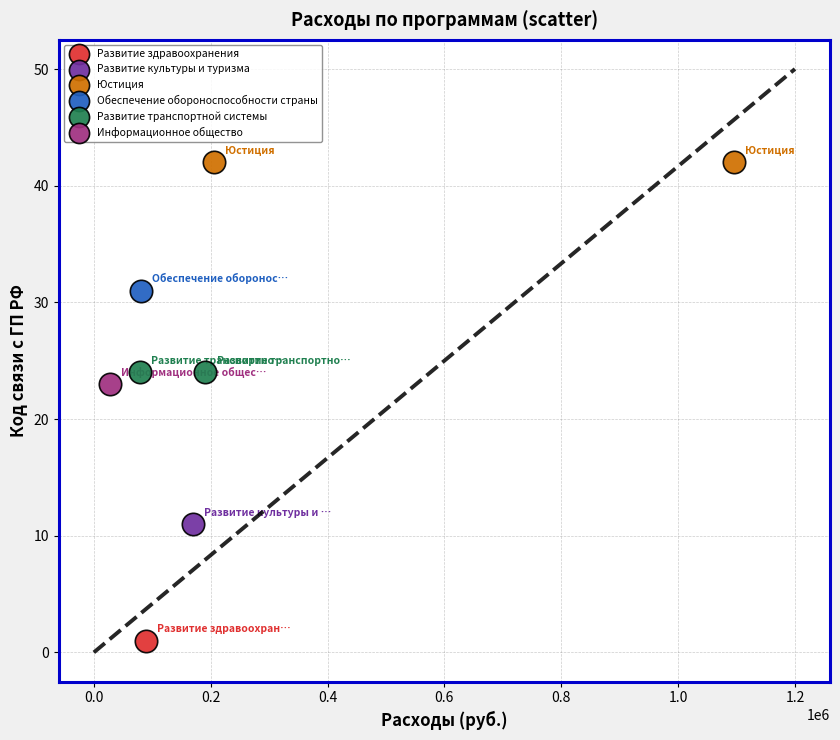

Which series contains the highest Y value?

Юстиция